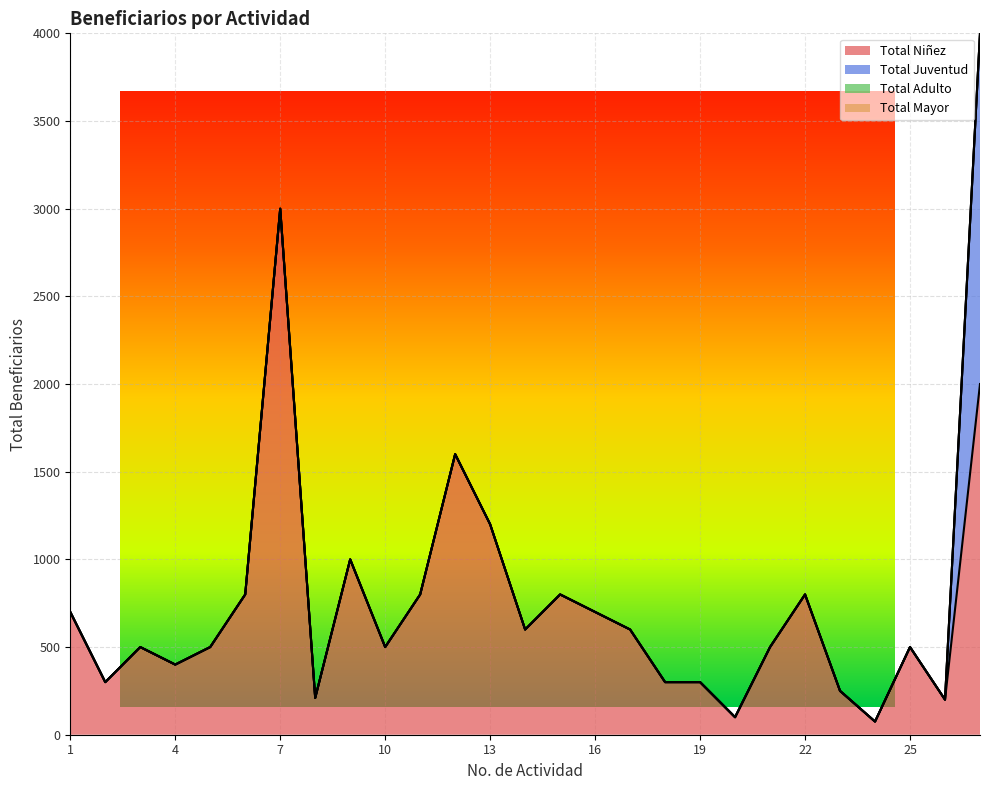

Between 24 and 22, which is larger?

22